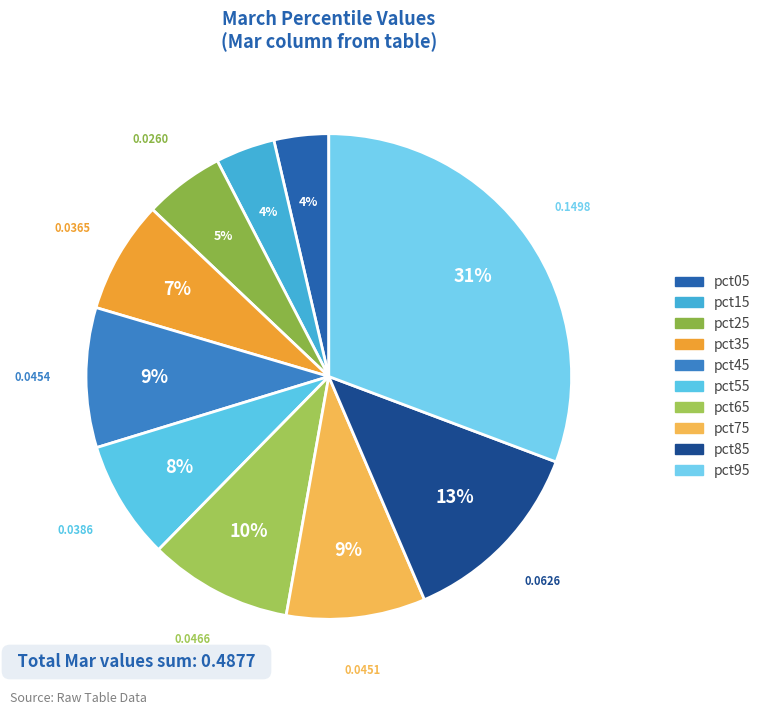

Combined, do pct85 and pct25 account for over 50%?

No